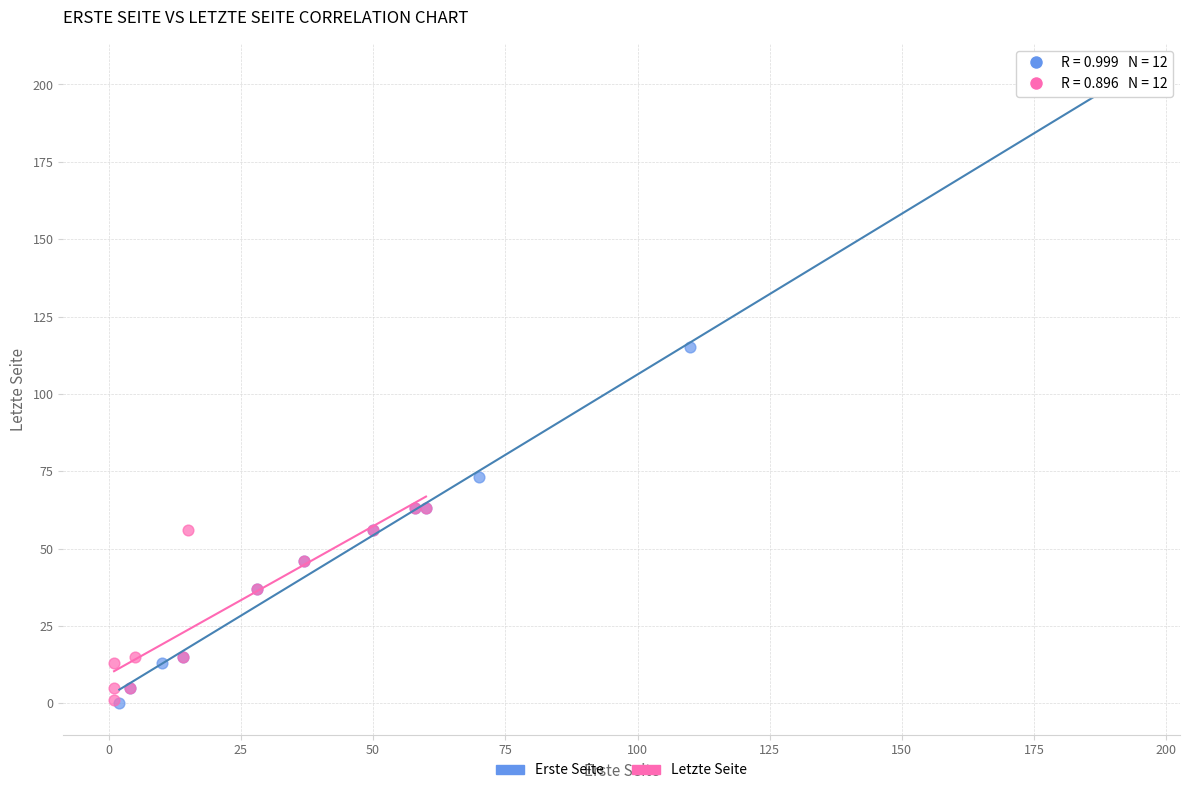

Which series has the largest Y range (max minus min)?

Erste Seite